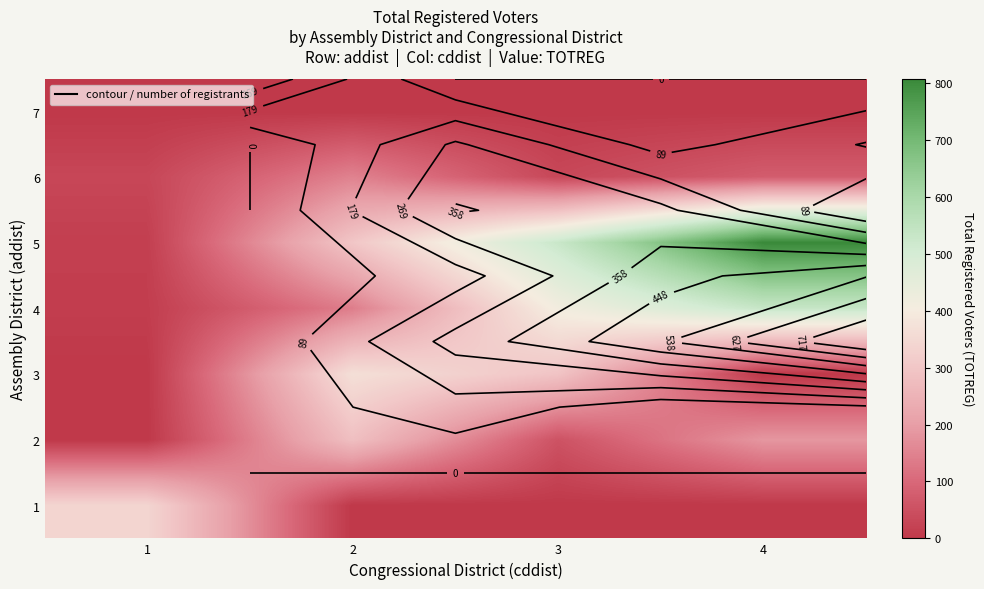

At which label does 5 reach its minimum?

1